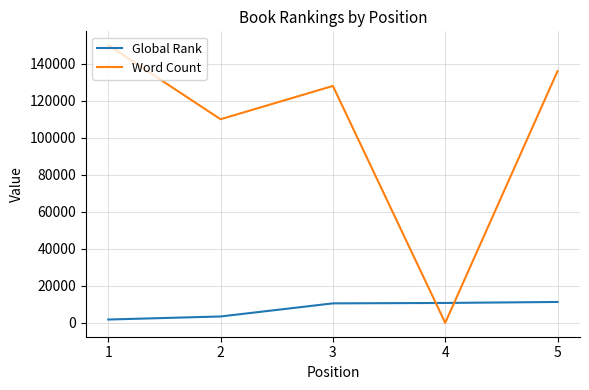

Is it true that Word Count equals 0 at 4?

True